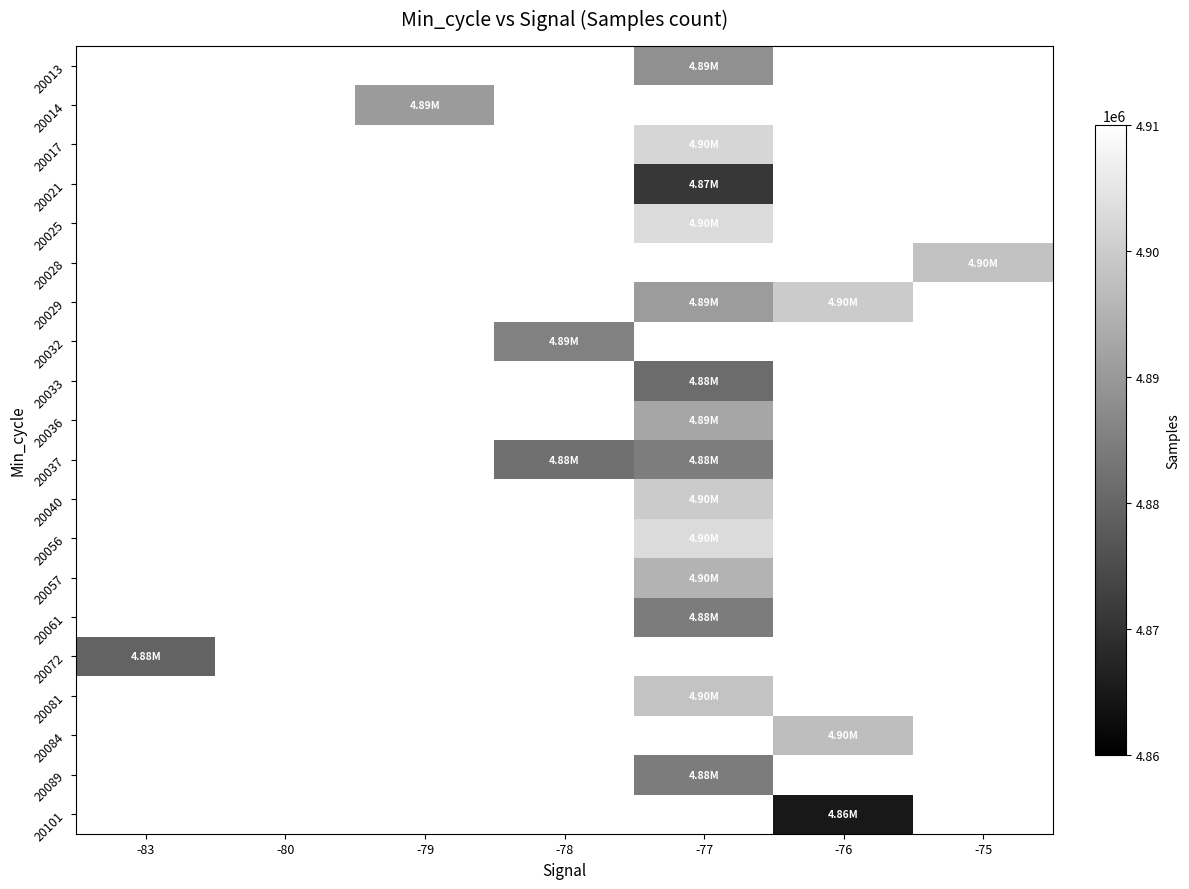

What is the highest value of the 20072 series?

4879424.0